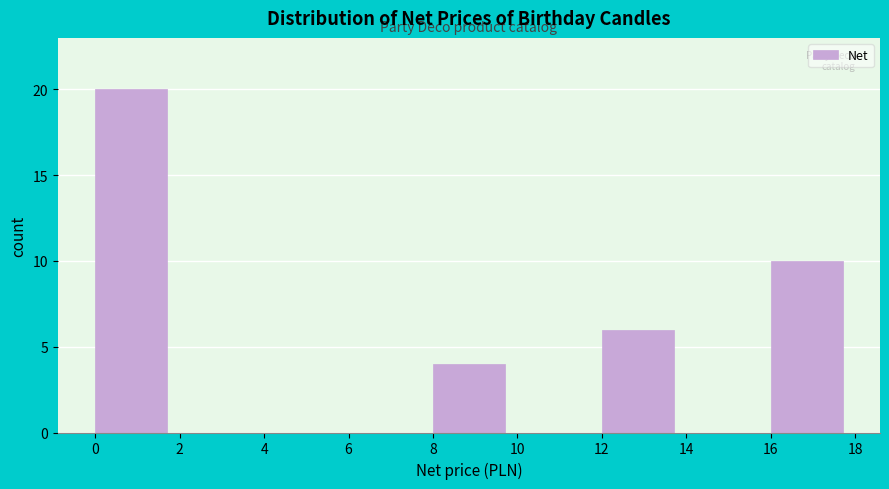

Reading left to right, transcribe this chart: for each bar, give the range it covers on the x-axis and its height. The values are not printed on the chart, so give them approximately, as read against the axis.

0 to 2: 20
2 to 4: 0
4 to 6: 0
6 to 8: 0
8 to 10: 4
10 to 12: 0
12 to 14: 6
14 to 16: 0
16 to 18: 10